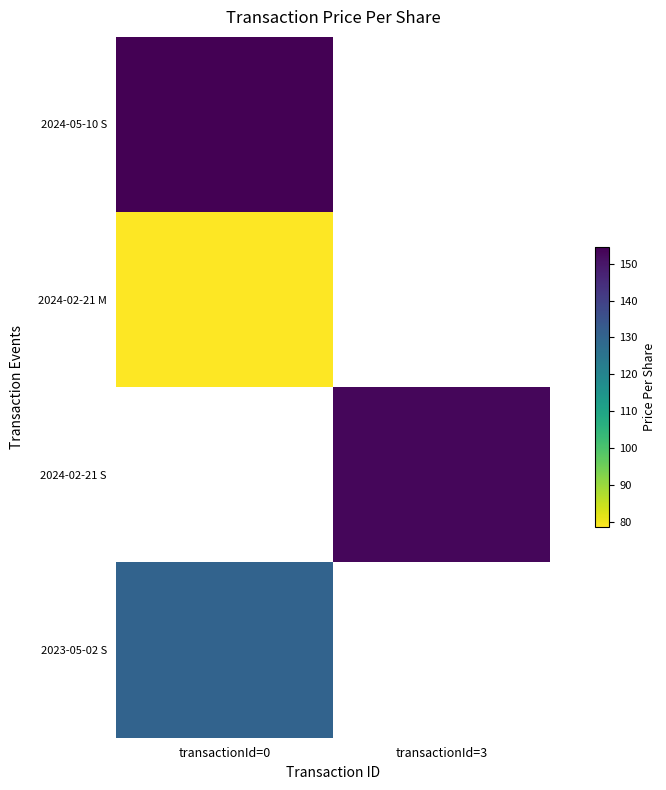

The value of 2024-02-21 S at transactionId=3 is 153.2. True or false?

True